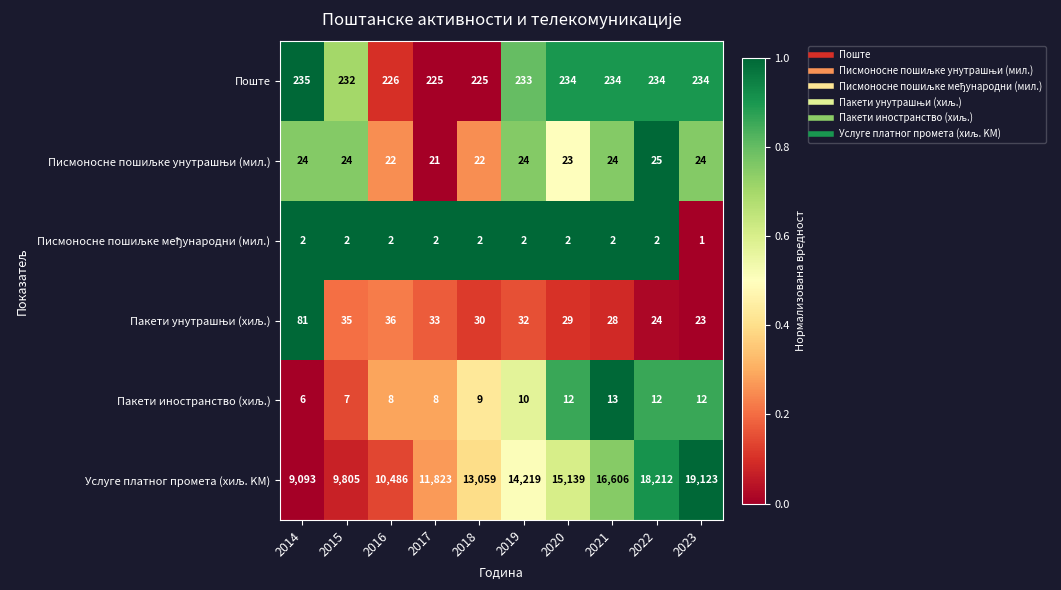

At which category does the chart reach its peak across all series?

2023